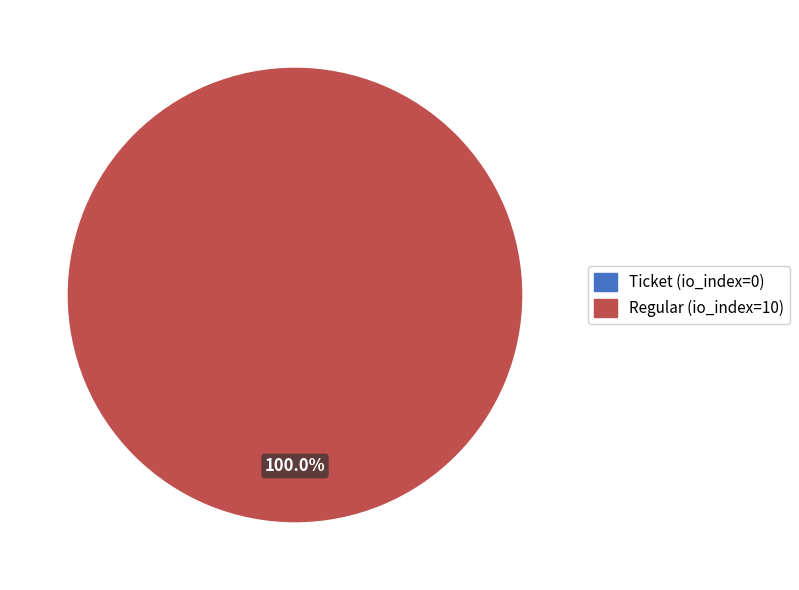

To the nearest percent, what is the difference between the largest and smallest slice percentages?

100%